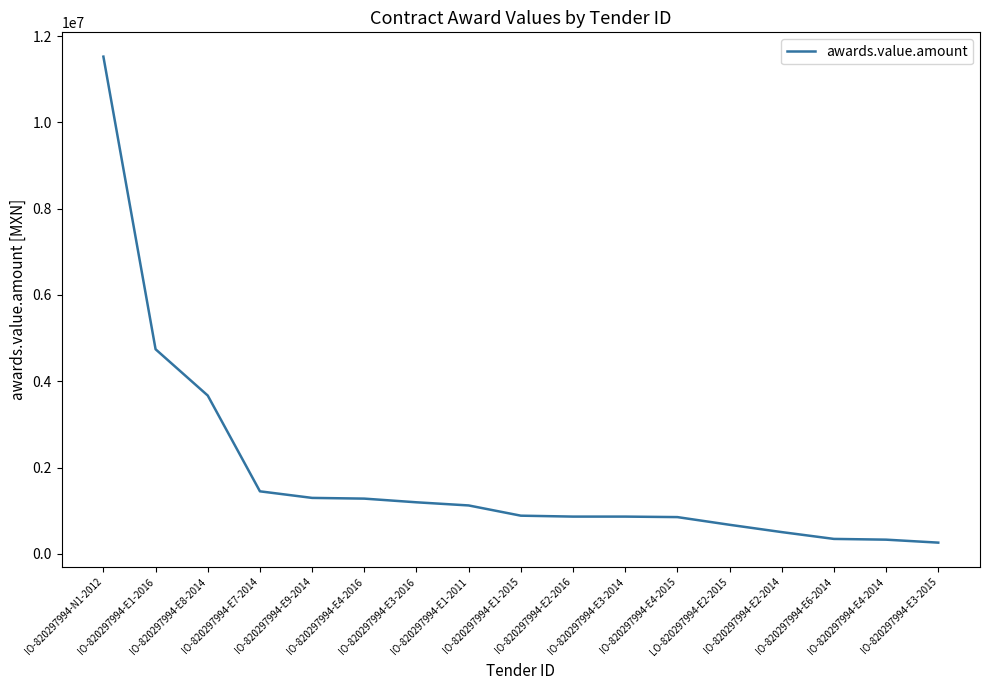

What is the maximum value shown in the chart?

11524191.5